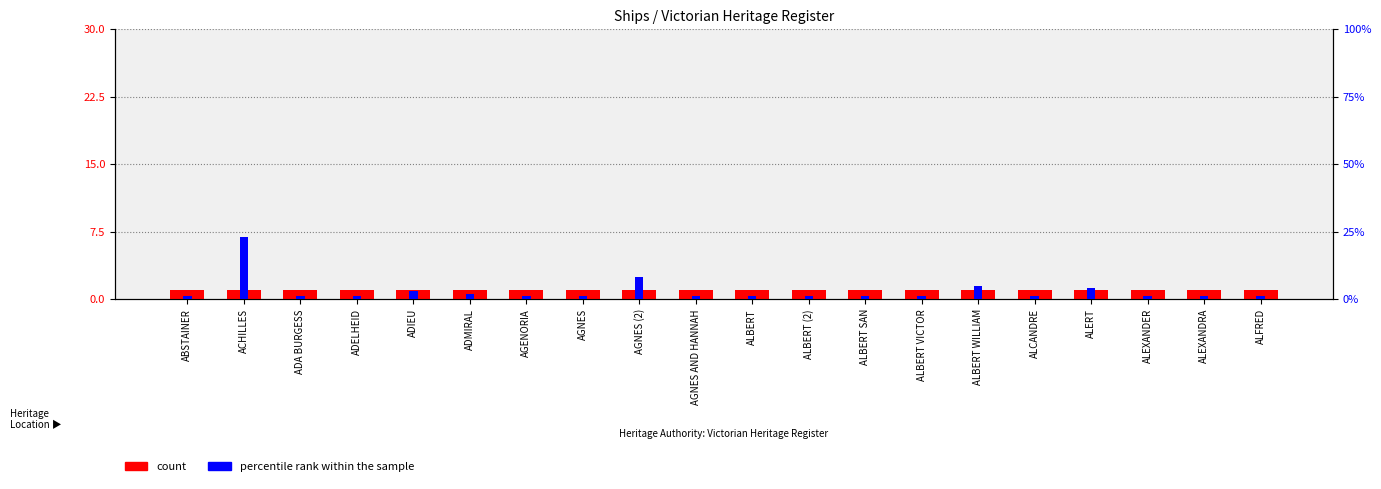

List the series in order of their peak value, lowest first.

count, percentile rank within the sample